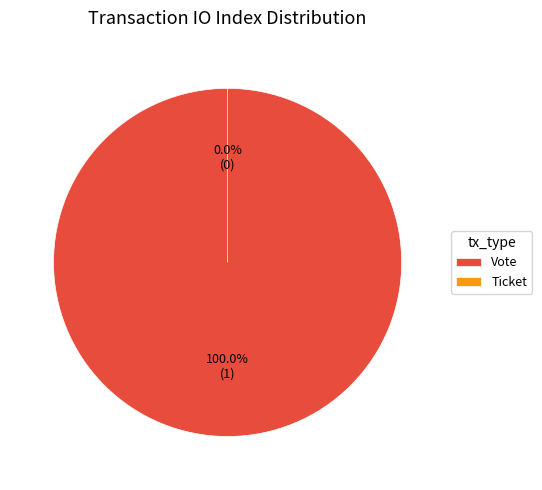

Which category has the smallest portion of the pie?

Ticket